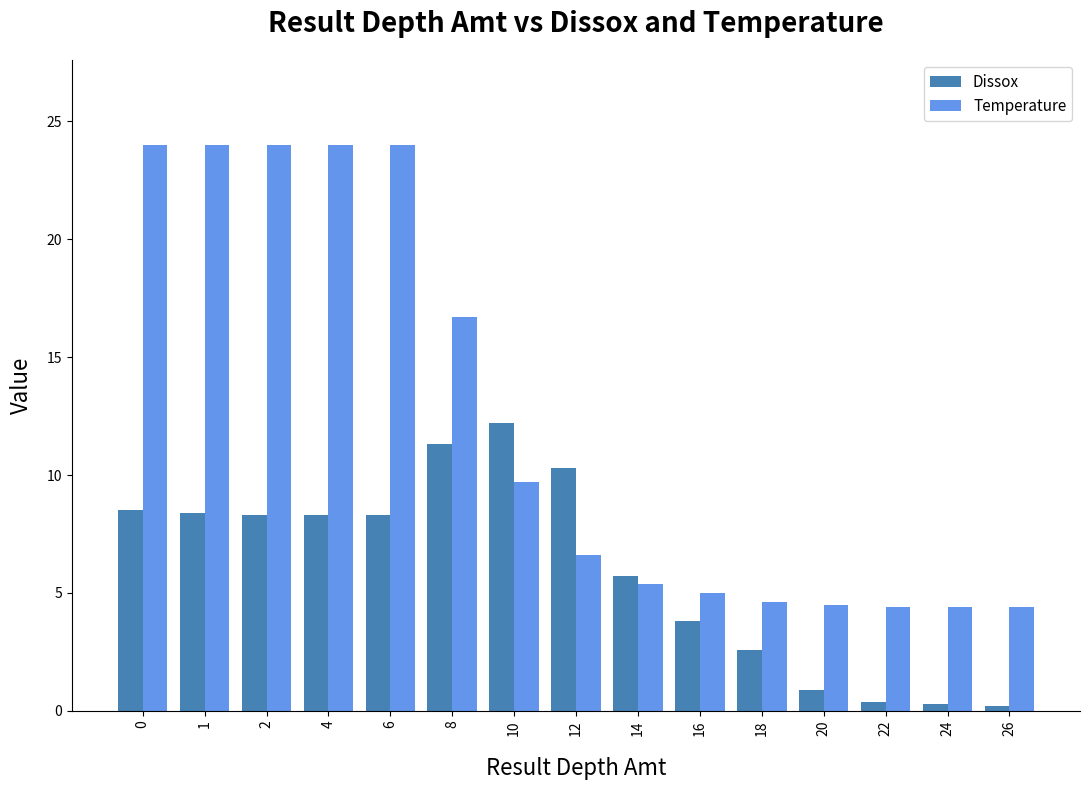

How many categories are shown in the chart?

15